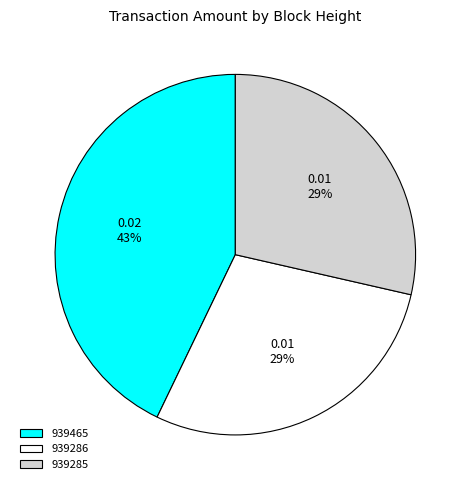

Count the number of slices in the pie.

3